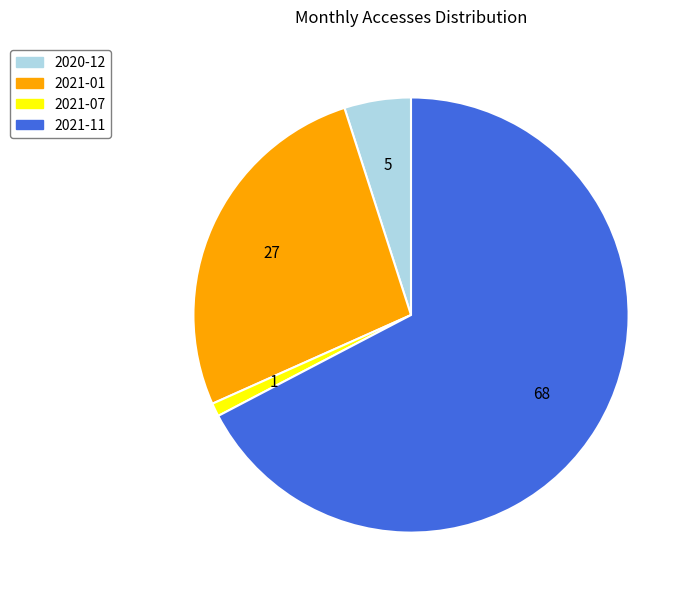

Is the sum of 2020-12 and 2021-11 greater than half?

Yes